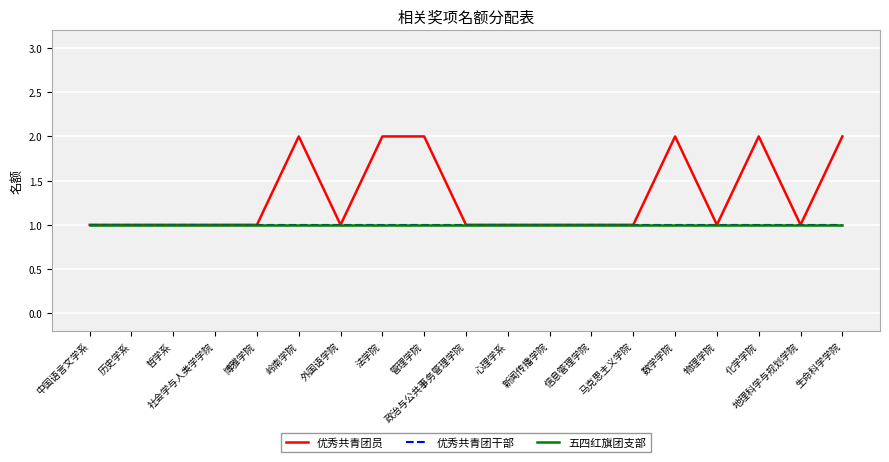

The value of 五四红旗团支部 at 历史学系 is 1. True or false?

True